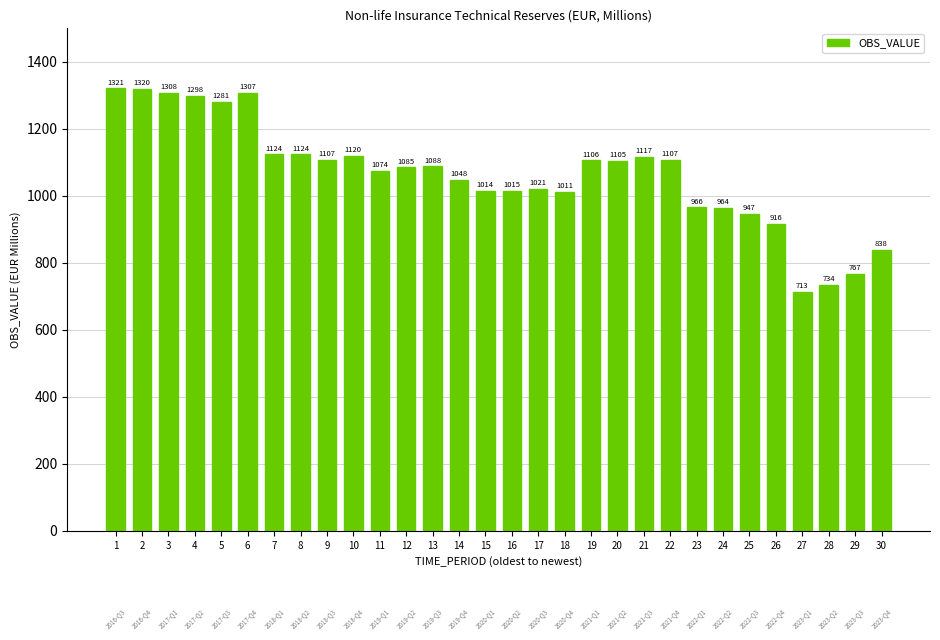

What is the average value?

1064.9